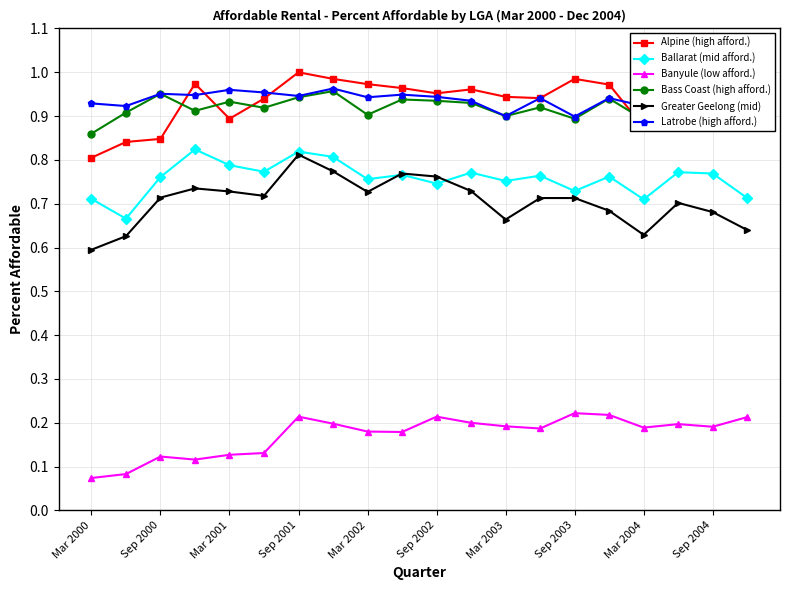

True or false: Alpine (high afford.) and Ballarat (mid afford.) cross at least once.

False